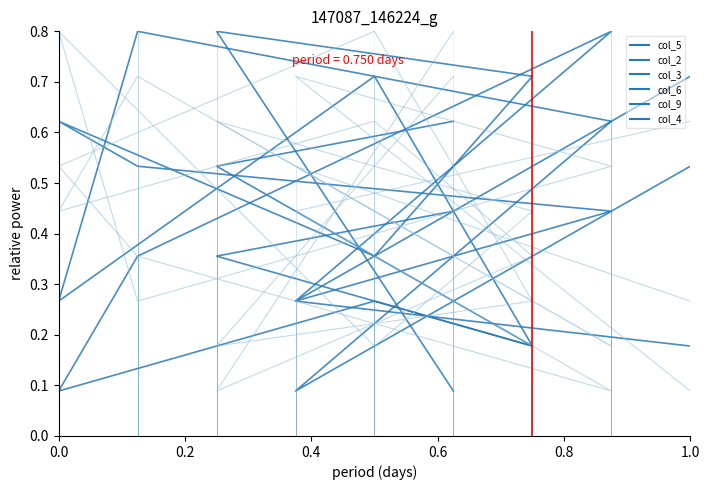

What is the total value across all series at 0.4?

2.1